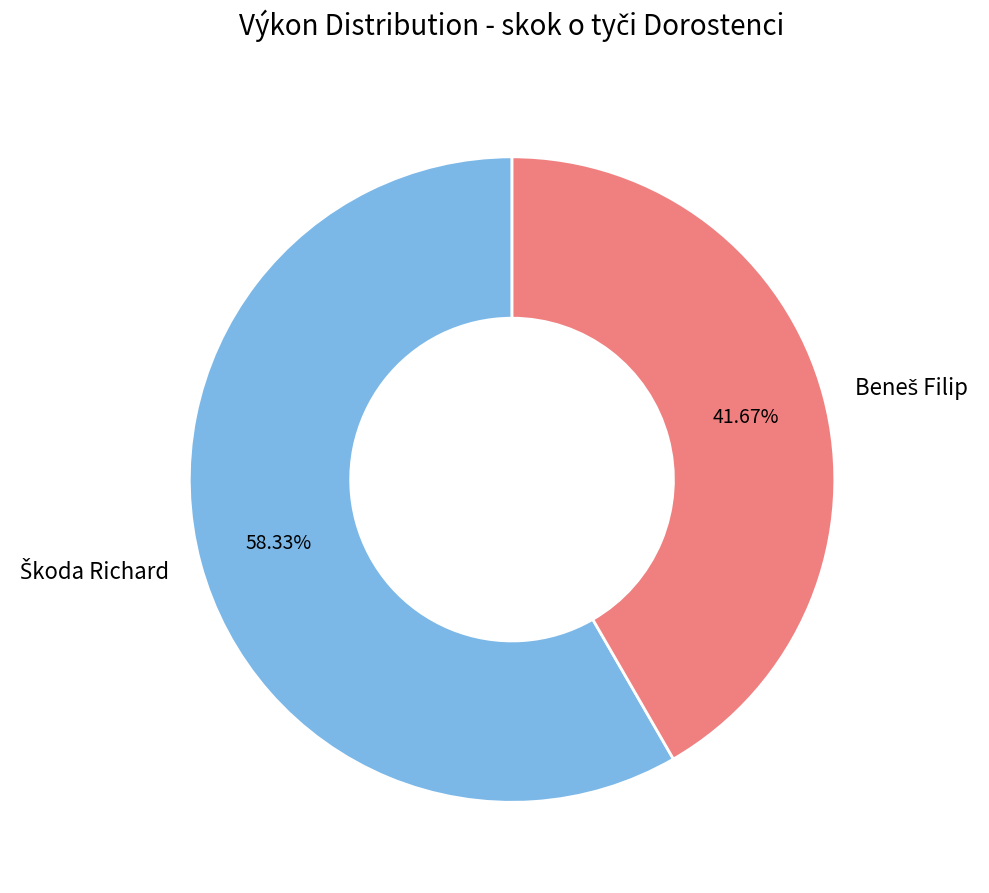

Is there a majority slice in this chart?

Yes